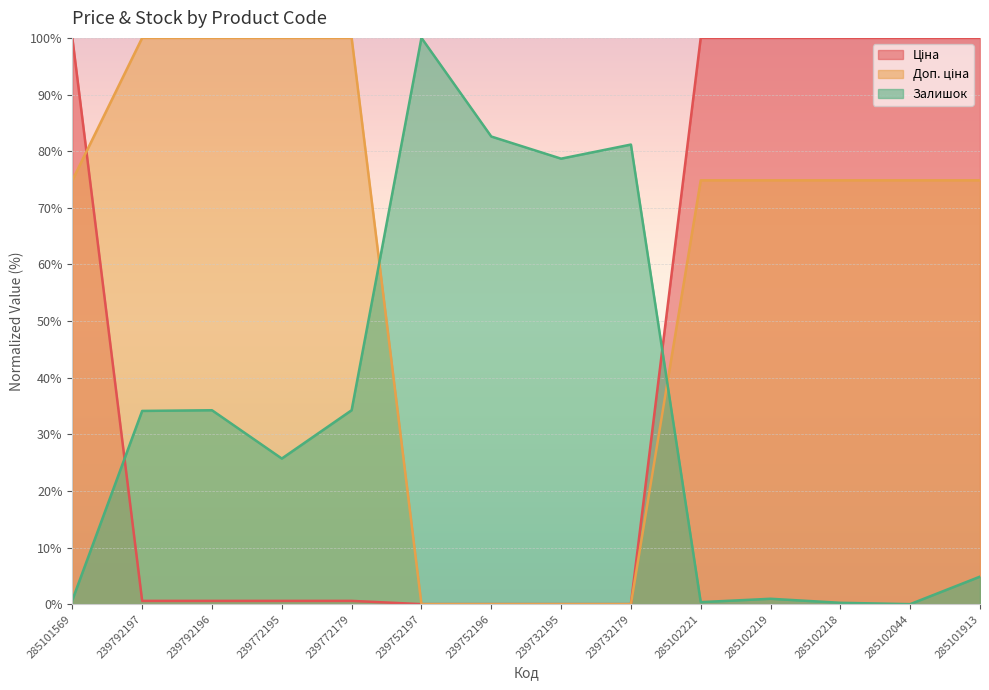

True or false: Залишок has a value of 7.4 at 285101913.

False